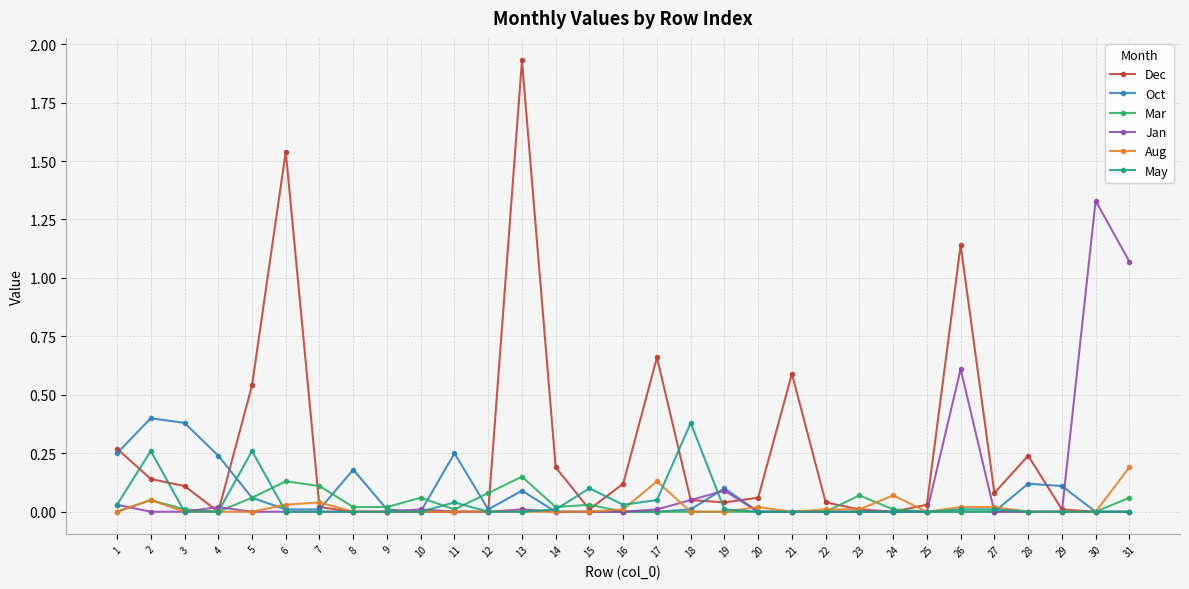

True or false: Aug has a value of 0.0 at 6.

True